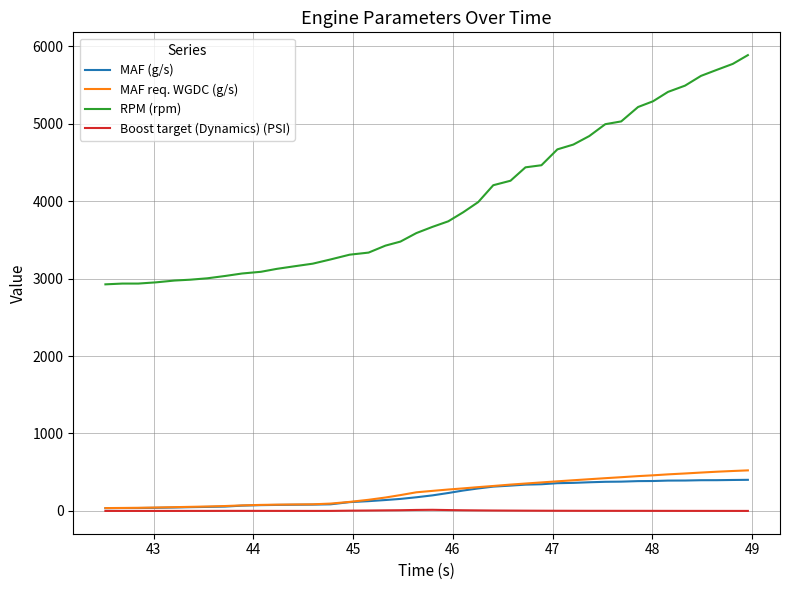

List the series in order of their peak value, highest first.

RPM (rpm), MAF req. WGDC (g/s), MAF (g/s), Boost target (Dynamics) (PSI)